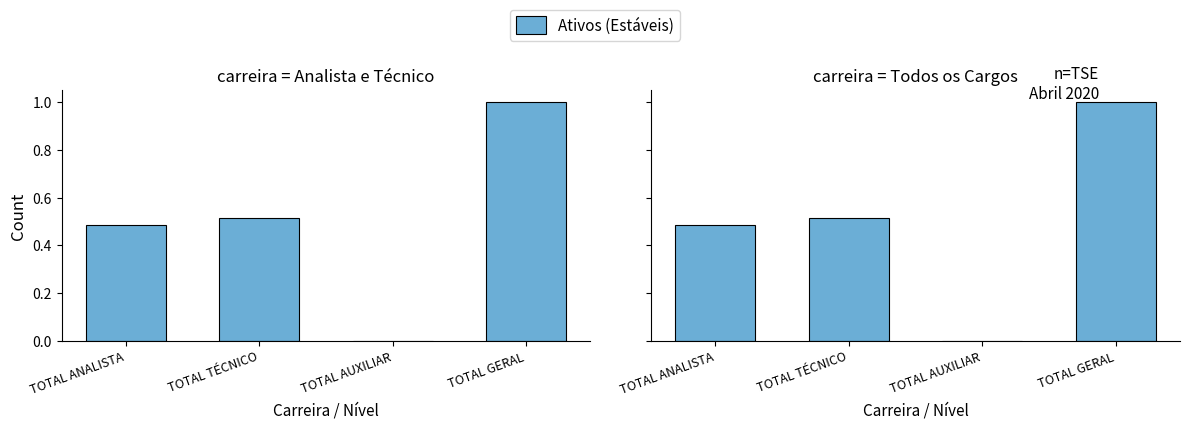

What is the label of the 4th bar from the left?

TOTAL GERAL